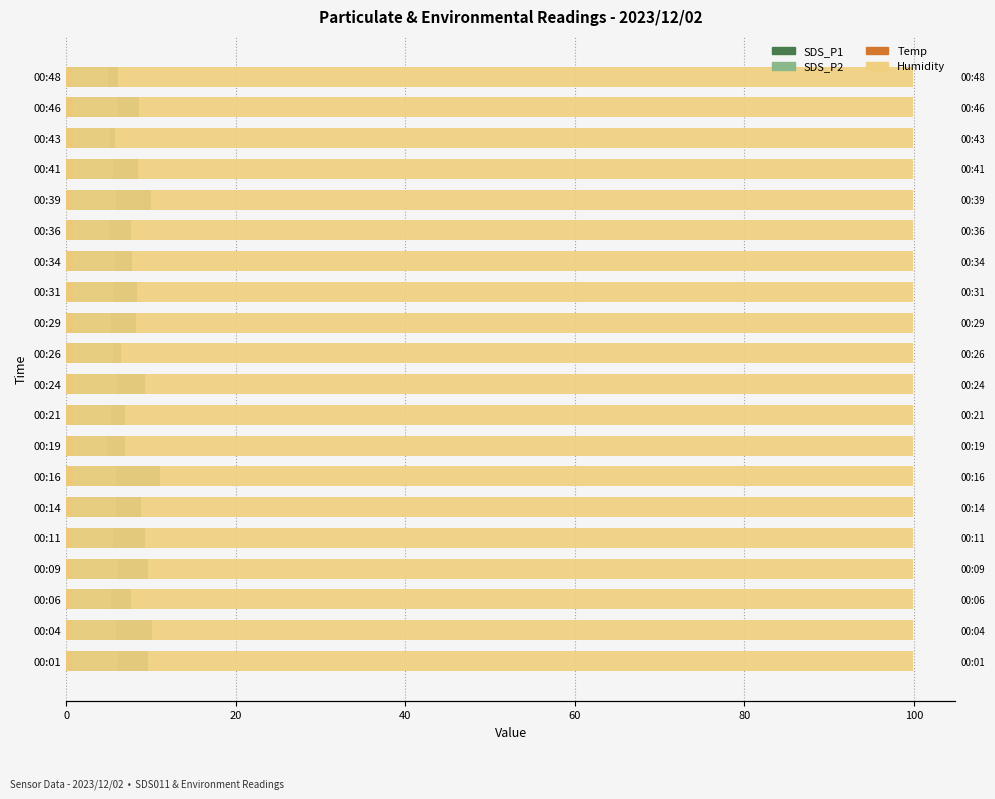

How many bars are there in total?

80